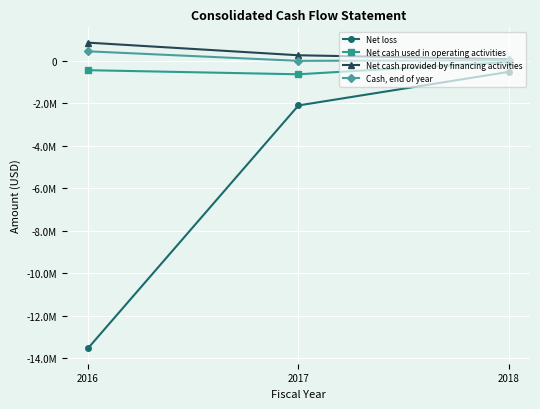

Is this an area chart (filled region under the line)?

No